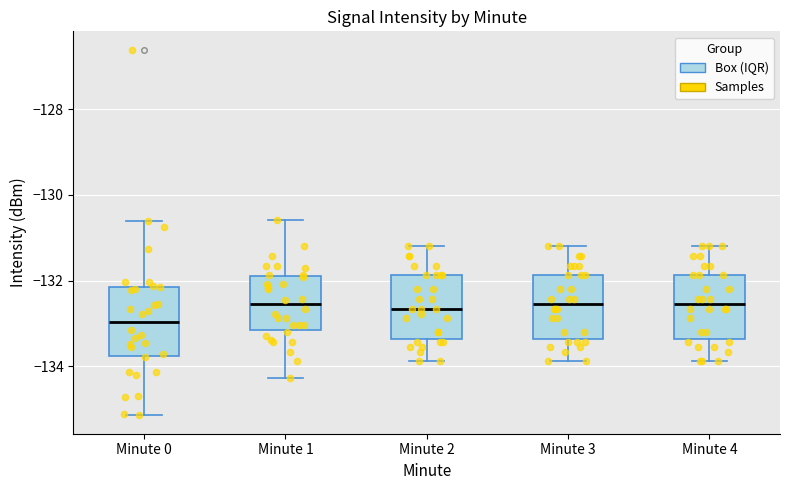

Which box's median line is the lowest?

Minute 0